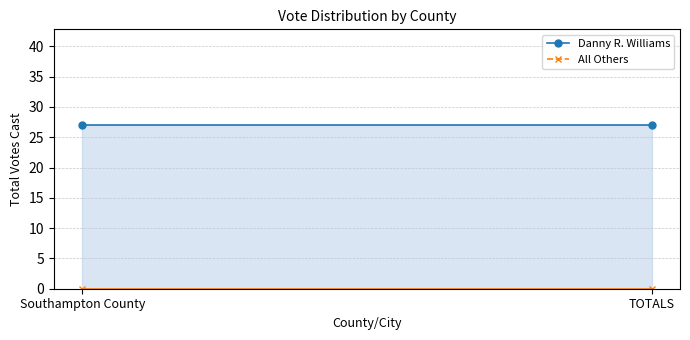

At TOTALS, list the series in order from smallest to largest.

All Others, Danny R. Williams